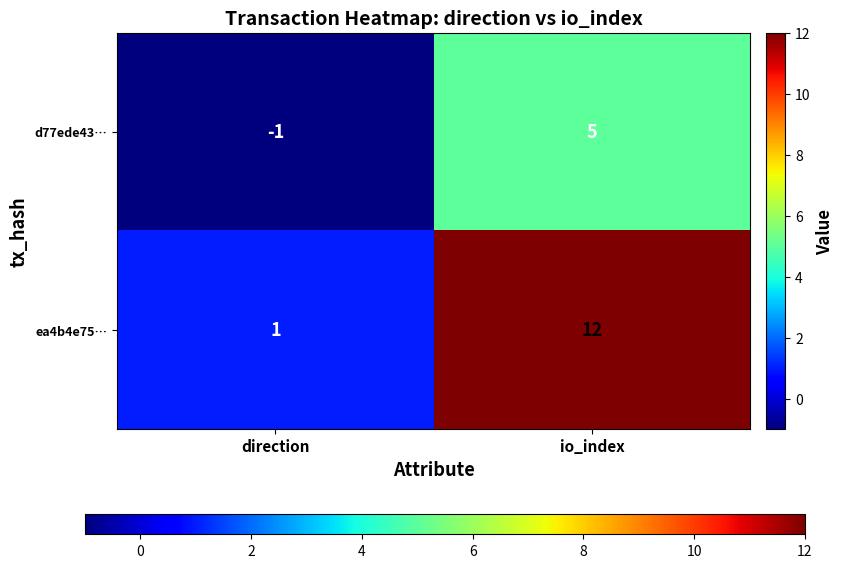

Is it true that d77ede43… equals 9 at io_index?

False